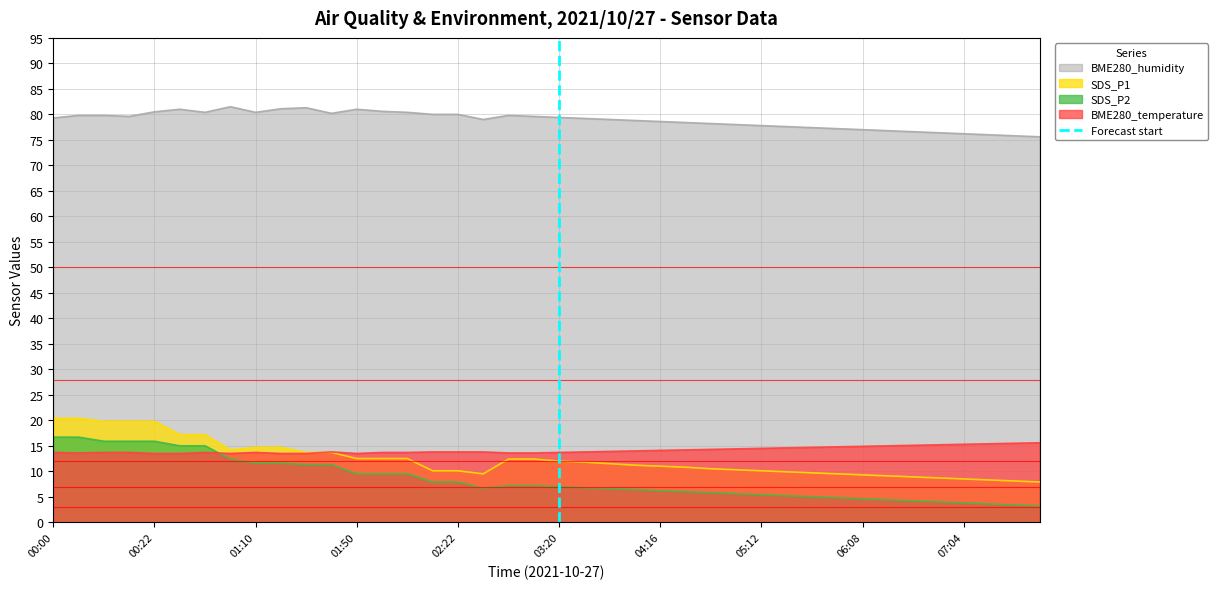

What is the lowest value of the SDS_P2 series?

3.2